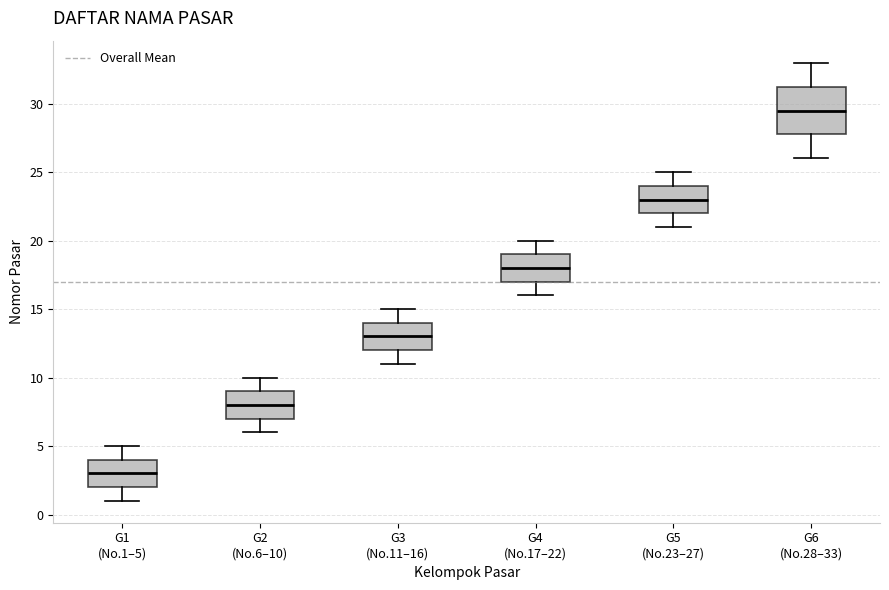

Where does the lower whisker of the box for G4 (No.17–22) end on the y-axis? The values are not printed on the chart, so give them approximately, as read against the axis.

16.0